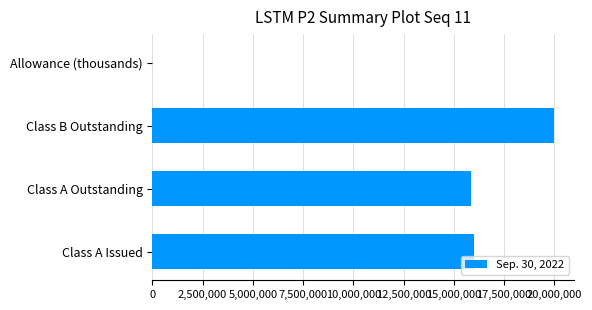

Reading top to bottom, list all the values displayed in this chart.

Allowance (thousands)=5486	Class B Outstanding=20000000	Class A Outstanding=15857766	Class A Issued=16002360